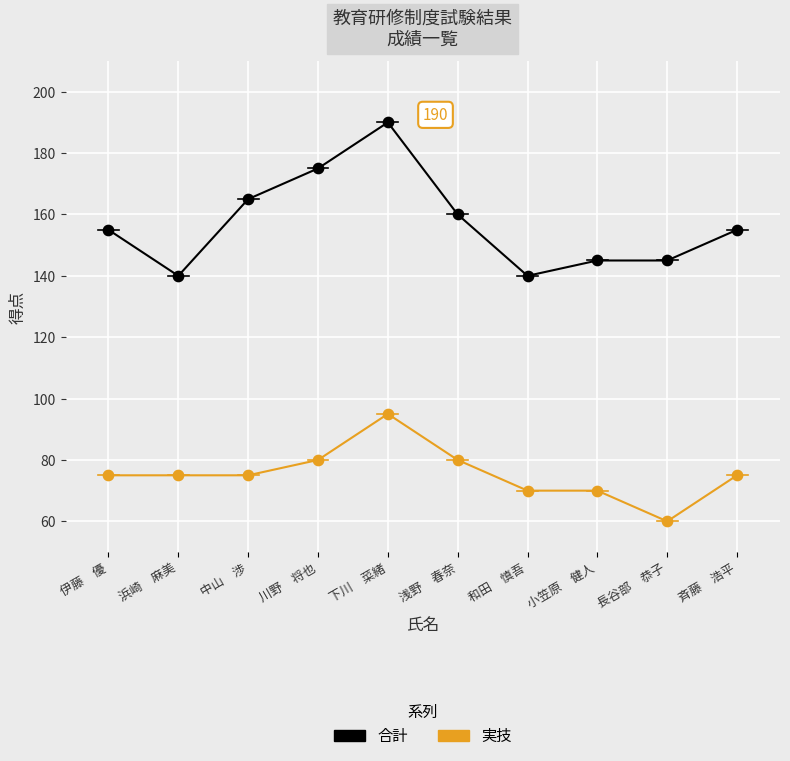

Is the value of 実技 at 斉藤　浩平 greater than the value of 合計 at 斉藤　浩平?

No